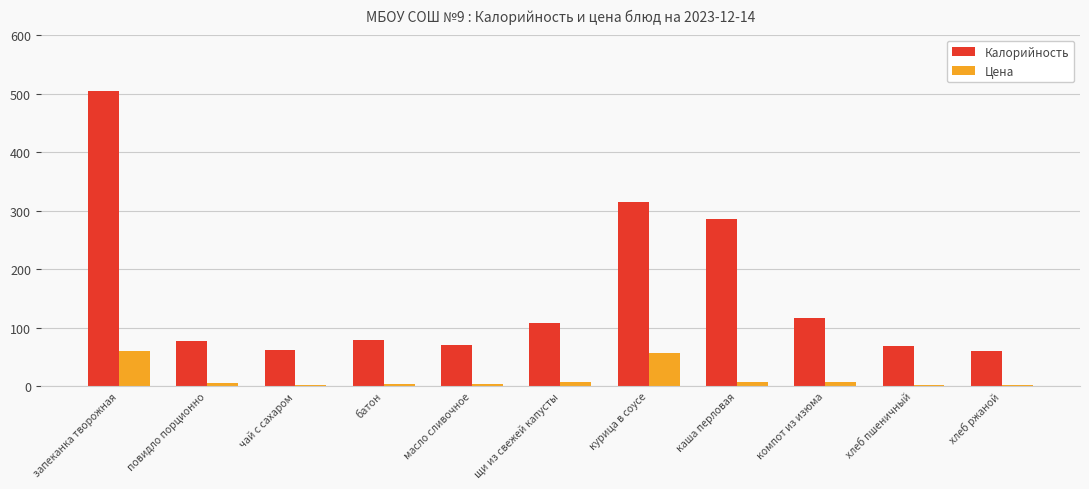

True or false: Калорийность has a value of 371.2 at каша перловая.

False